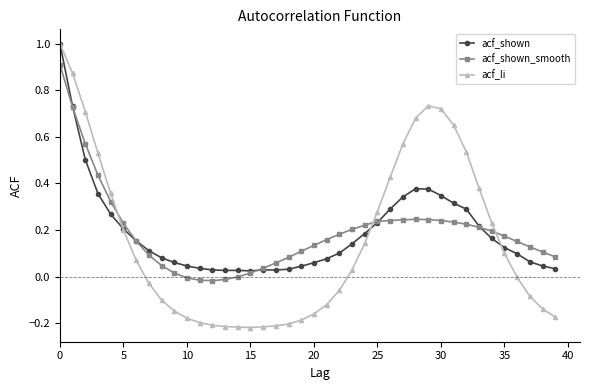

What is the maximum value shown in the chart?

1.0